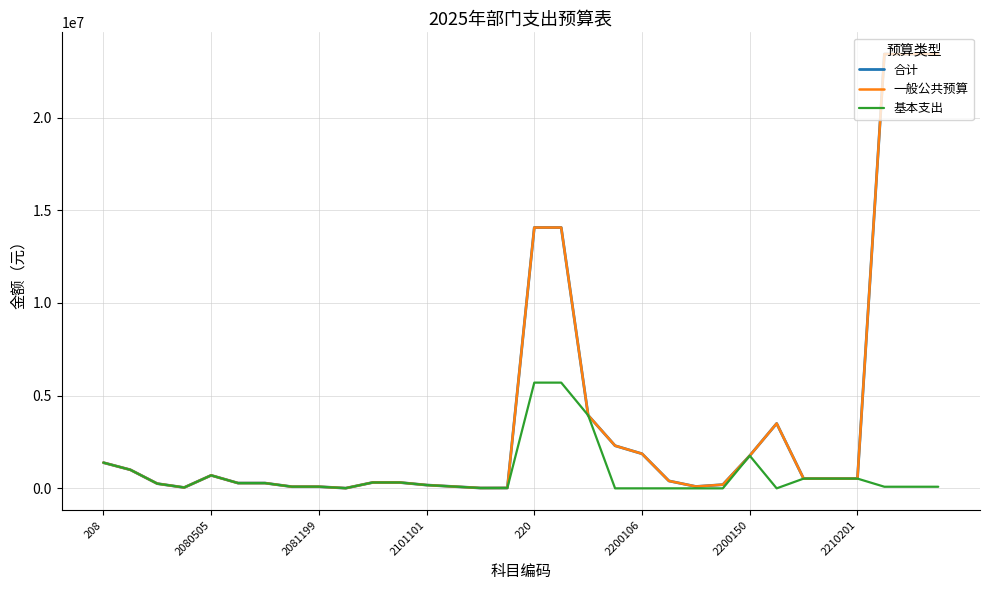

What is the label of the 32nd point from the left?

31